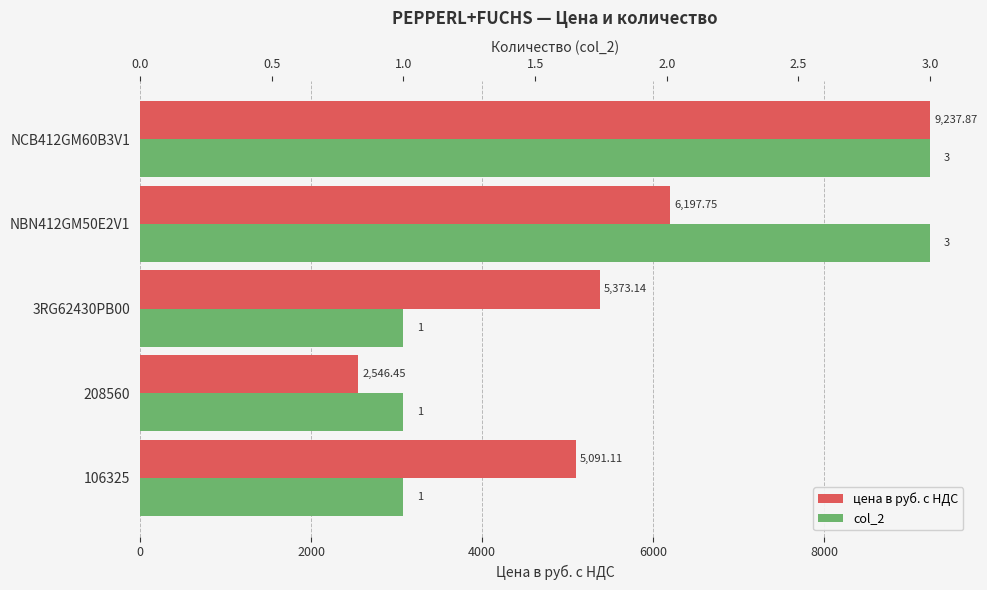

What is the value of the col_2 bar at the 4th from the left?

3.0